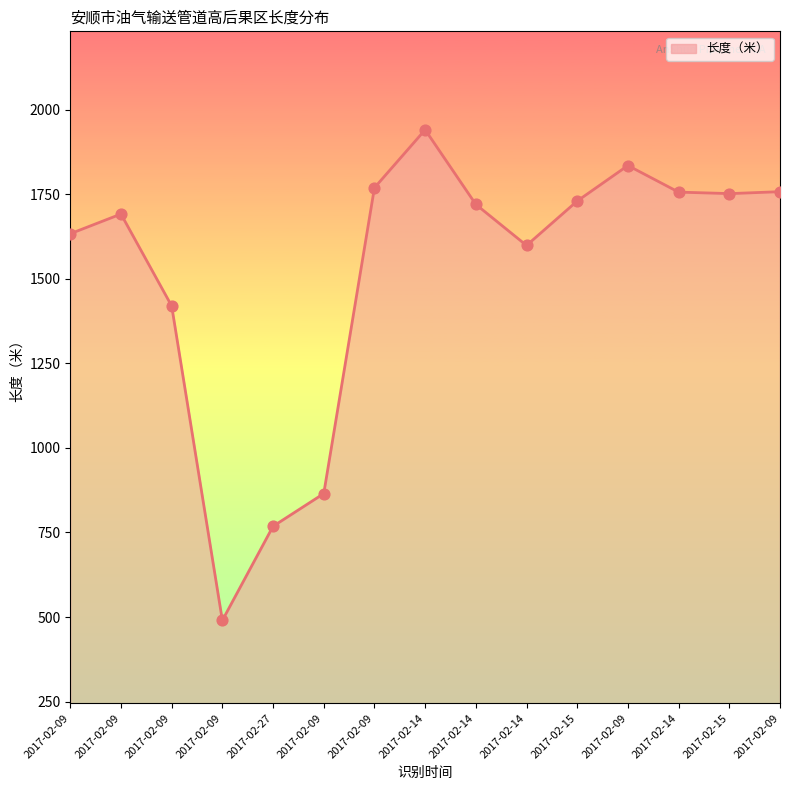

What is the ratio of the value at 2017-02-14 to the value at 2017-02-09?

0.9